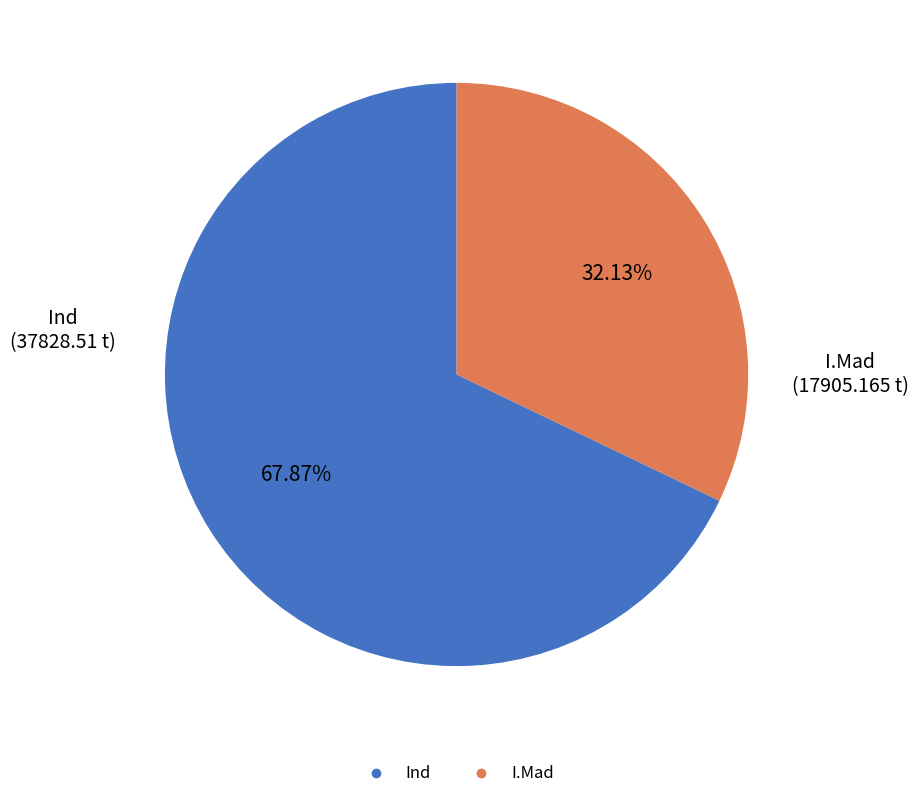

Is there a majority slice in this chart?

Yes